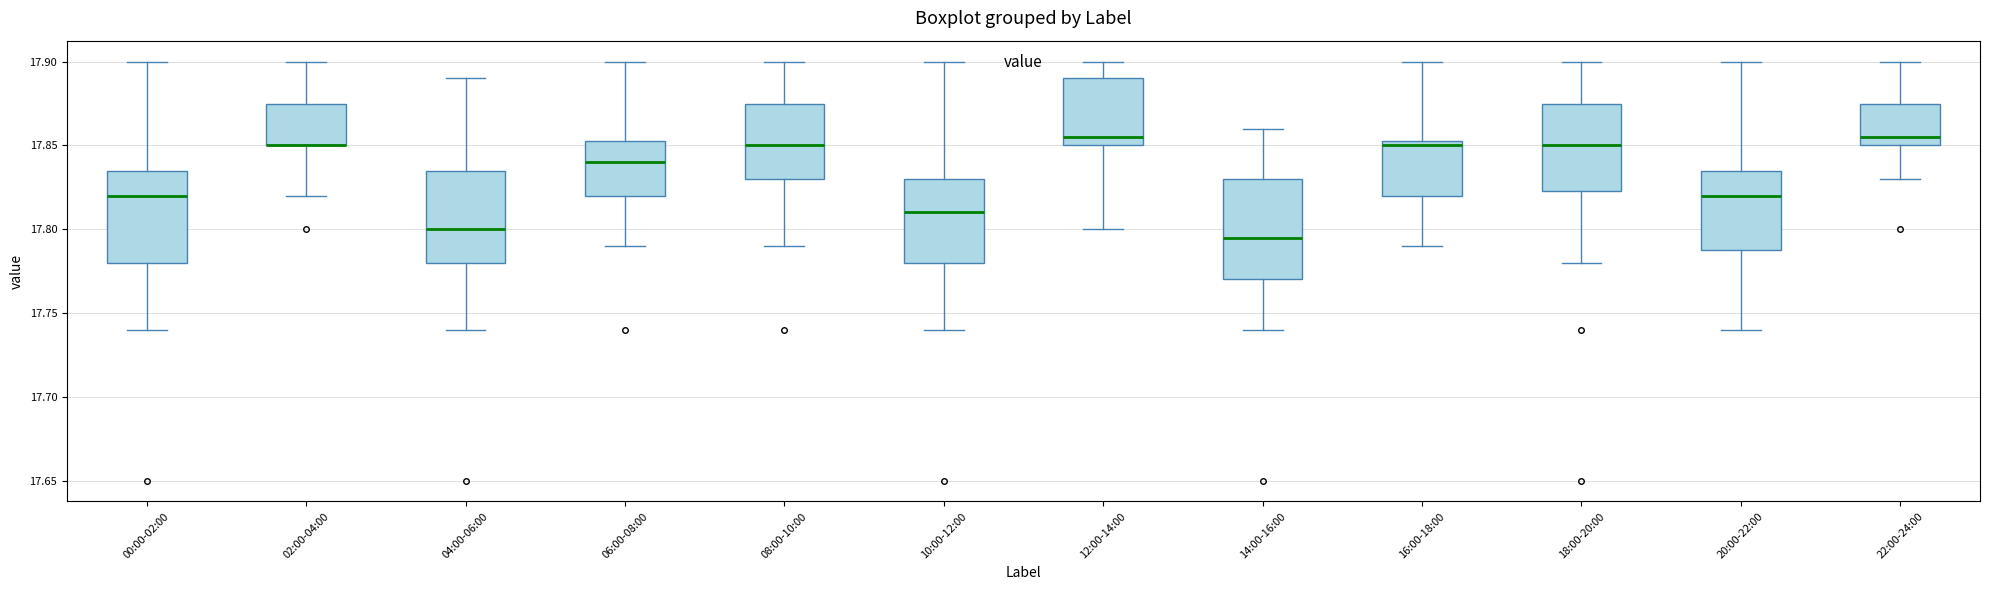

Reading left to right, transcribe this box plot: for each box, give where its median line is, the range the box spans, and where its two whiskers end, as read against the y-axis. The values are not printed on the chart, so give them approximately, as read against the axis.

00:00-02:00: median 17.820, box 17.780 to 17.835, whiskers 17.740 to 17.900
02:00-04:00: median 17.850 (drawn on the box's lower edge), box 17.850 to 17.875, whiskers 17.820 to 17.900
04:00-06:00: median 17.800, box 17.780 to 17.835, whiskers 17.740 to 17.890
06:00-08:00: median 17.840, box 17.820 to 17.855, whiskers 17.790 to 17.900
08:00-10:00: median 17.850, box 17.830 to 17.875, whiskers 17.790 to 17.900
10:00-12:00: median 17.810, box 17.780 to 17.830, whiskers 17.740 to 17.900
12:00-14:00: median 17.855, box 17.850 to 17.890, whiskers 17.800 to 17.900
14:00-16:00: median 17.795, box 17.770 to 17.830, whiskers 17.740 to 17.860
16:00-18:00: median 17.850, box 17.820 to 17.855, whiskers 17.790 to 17.900
18:00-20:00: median 17.850, box 17.825 to 17.875, whiskers 17.780 to 17.900
20:00-22:00: median 17.820, box 17.790 to 17.835, whiskers 17.740 to 17.900
22:00-24:00: median 17.855, box 17.850 to 17.875, whiskers 17.830 to 17.900